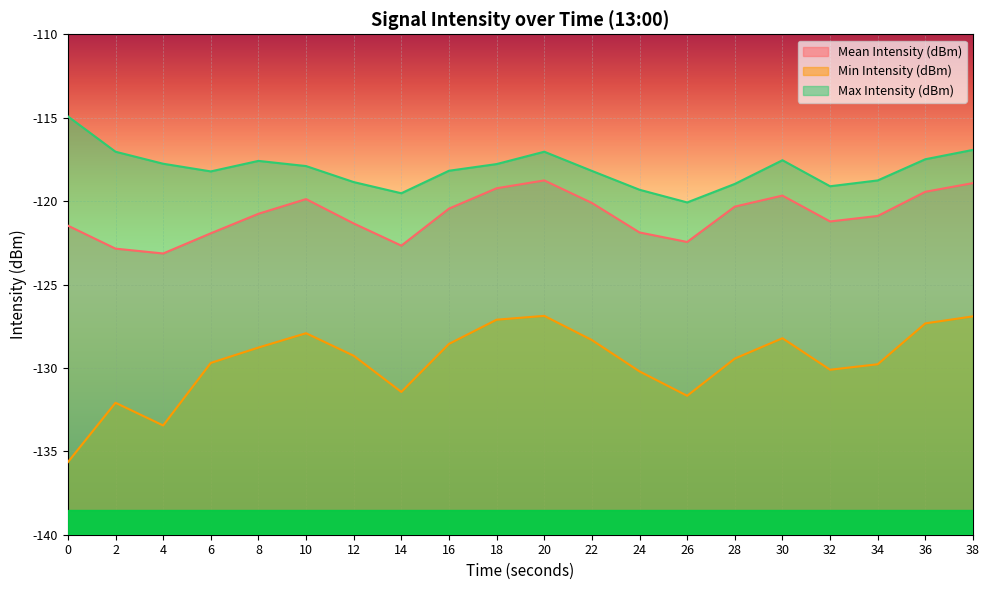

What are all the series names shown in the legend?

Mean Intensity (dBm), Min Intensity (dBm), Max Intensity (dBm)